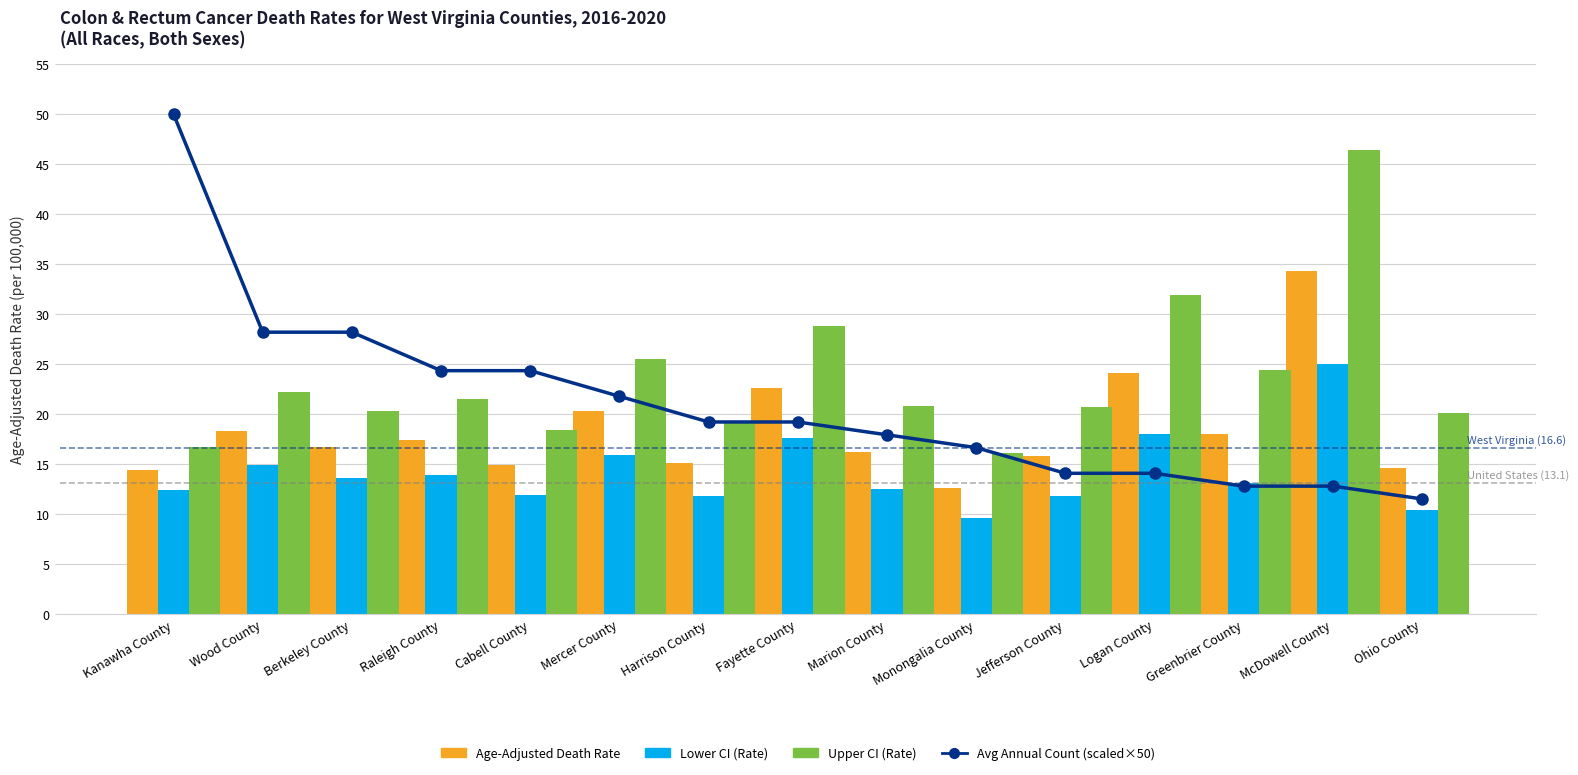

At which label is Upper CI (Rate) closest to 31?

Logan County